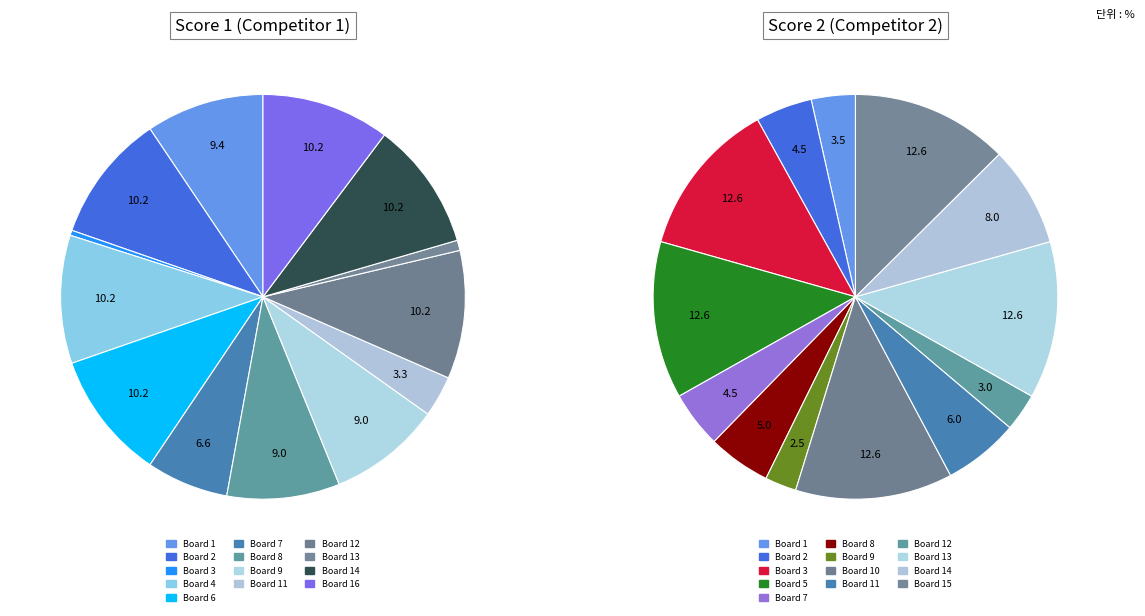

How much of the chart is everything except Board 11?

96.7%